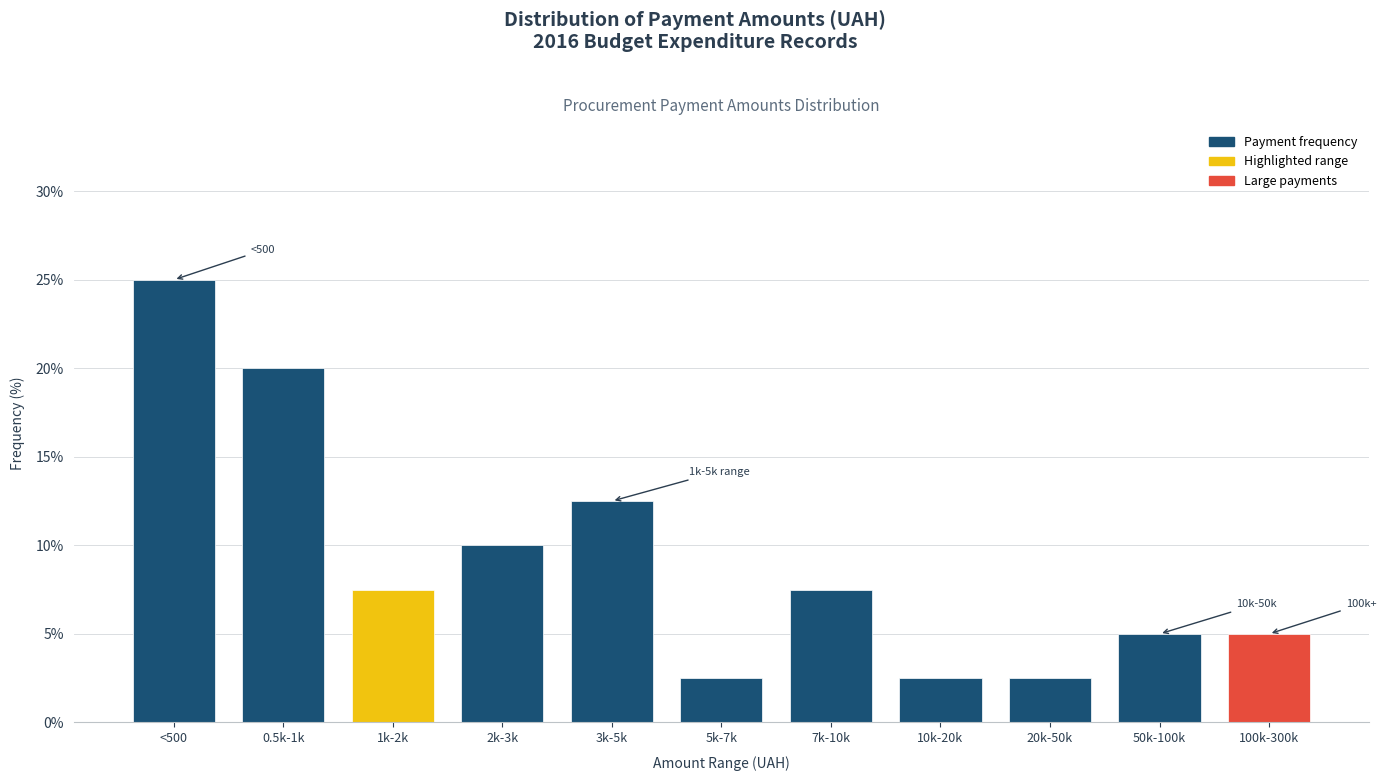

Reading right to left, extract all data points from this chart.

100k-300k=5.0	50k-100k=5.0	20k-50k=2.5	10k-20k=2.5	7k-10k=7.5	5k-7k=2.5	3k-5k=12.5	2k-3k=10.0	1k-2k=7.5	0.5k-1k=20.0	<500=25.0